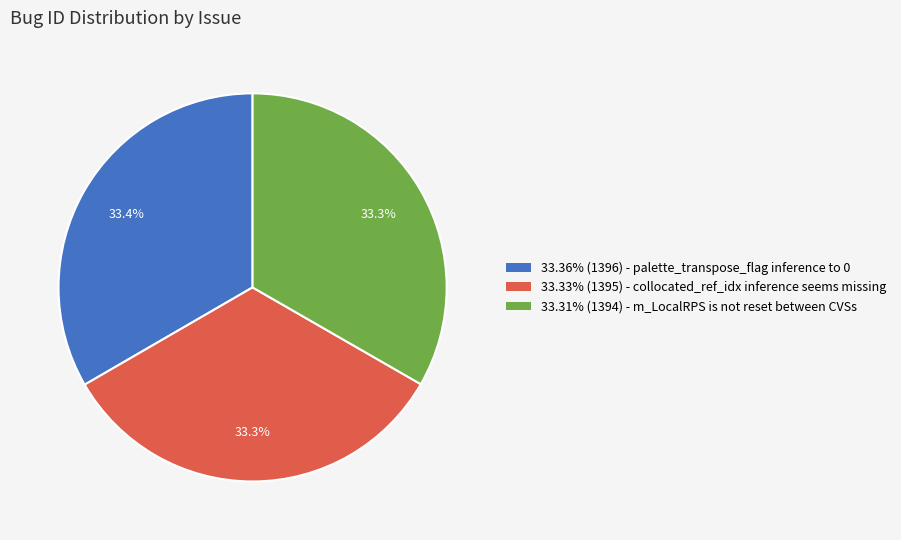

Is there a majority slice in this chart?

No